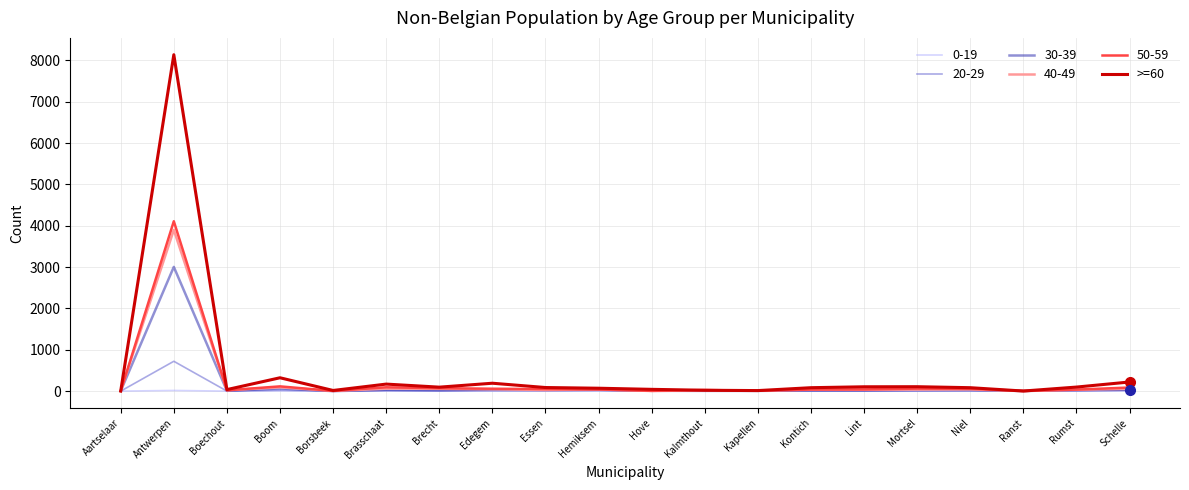

At which category is the sum across all series the highest?

Antwerpen